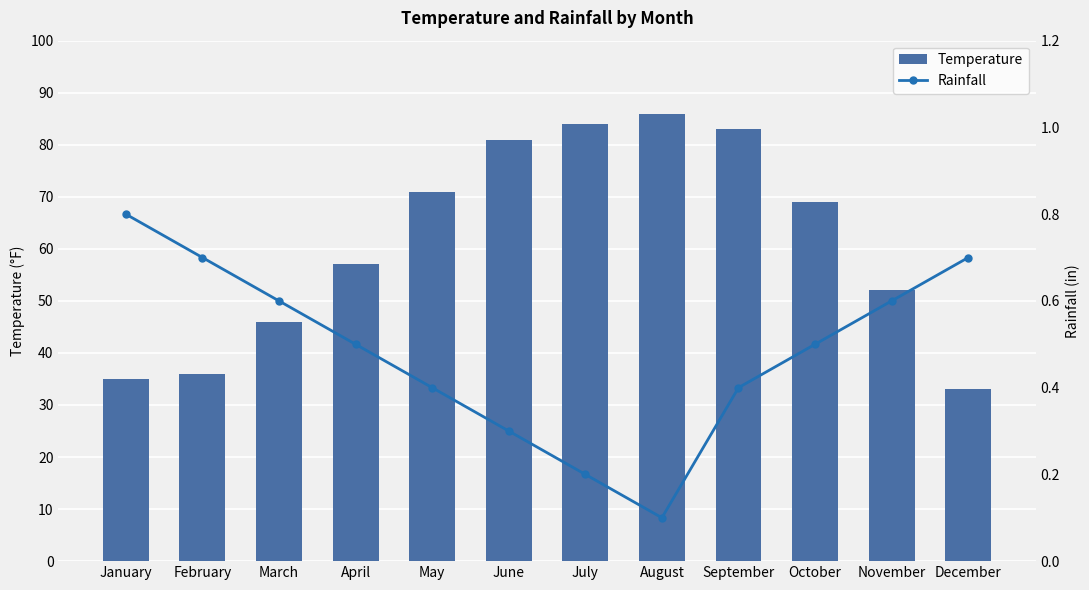

Reading left to right, what are all the values shown in this chart?

Temperature: 35.0	36.0	46.0	57.0	71.0	81.0	84.0	86.0	83.0	69.0	52.0	33.0
Rainfall: 0.8	0.7	0.6	0.5	0.4	0.3	0.2	0.1	0.4	0.5	0.6	0.7